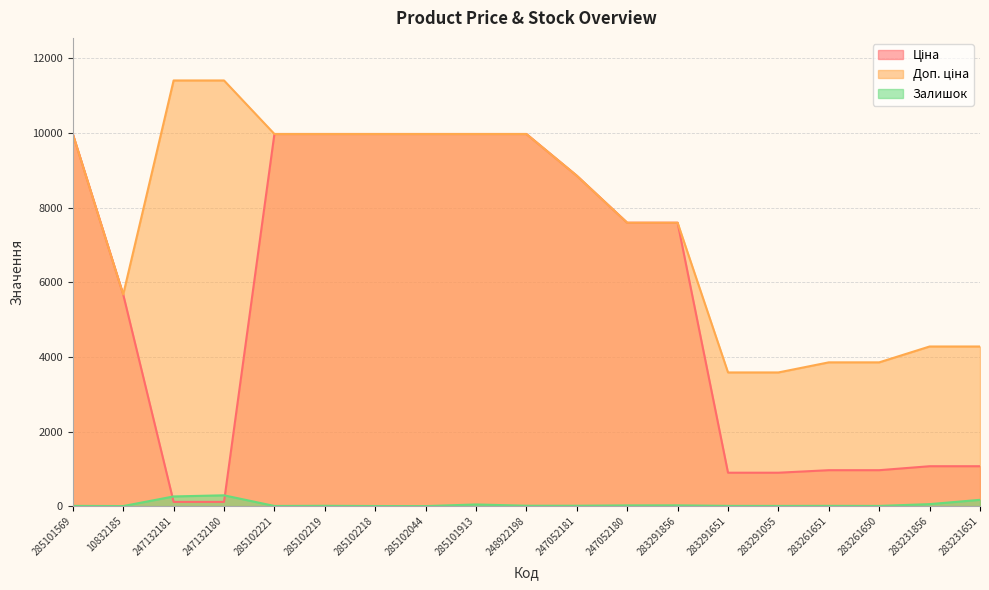

What is the maximum value shown in the chart?

11410.0